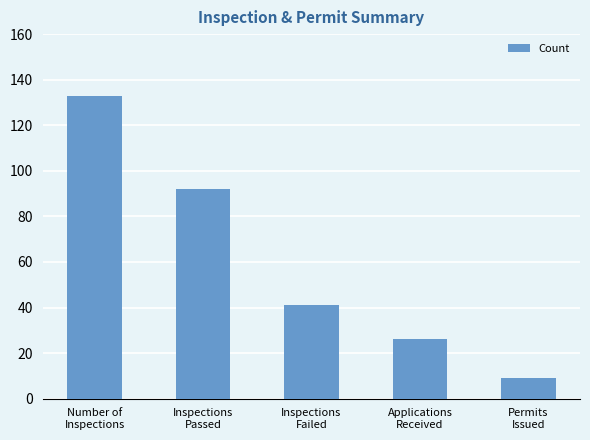

What is the label of the 5th bar from the left?

Permits
Issued